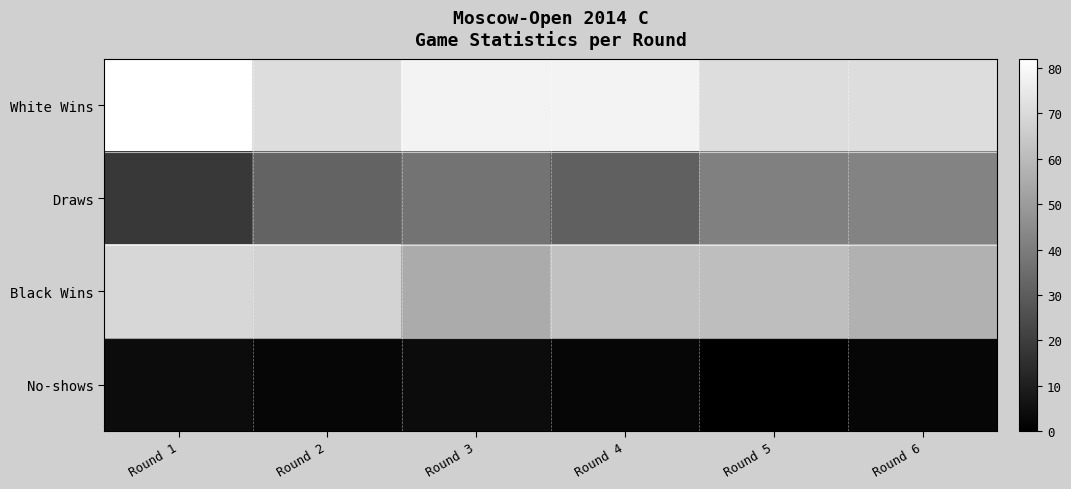

Reading right to left, list all the values displayed in this chart.

White Wins: Round 6=71	Round 5=71	Round 4=78	Round 3=78	Round 2=71	Round 1=82
Draws: Round 6=42	Round 5=41	Round 4=31	Round 3=37	Round 2=32	Round 1=18
Black Wins: Round 6=57	Round 5=61	Round 4=62	Round 3=55	Round 2=68	Round 1=69
No-shows: Round 6=2	Round 5=0	Round 4=2	Round 3=4	Round 2=2	Round 1=4